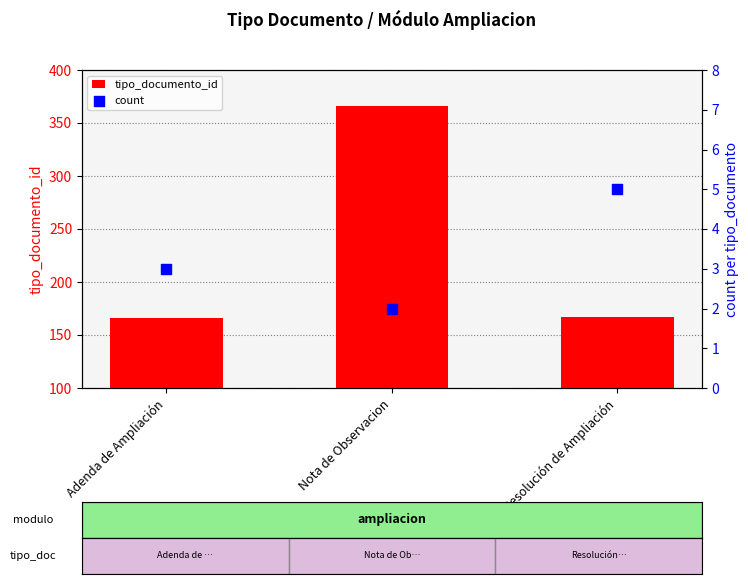

Is the value of count at Adenda de Ampliación greater than the value of tipo_documento_id at Nota de Observacion?

No